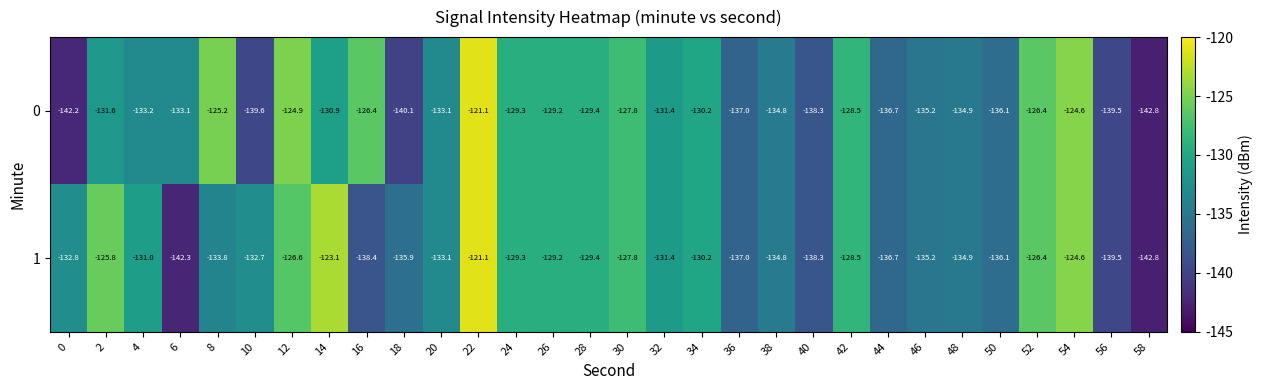

How many distinct data groups are displayed?

2